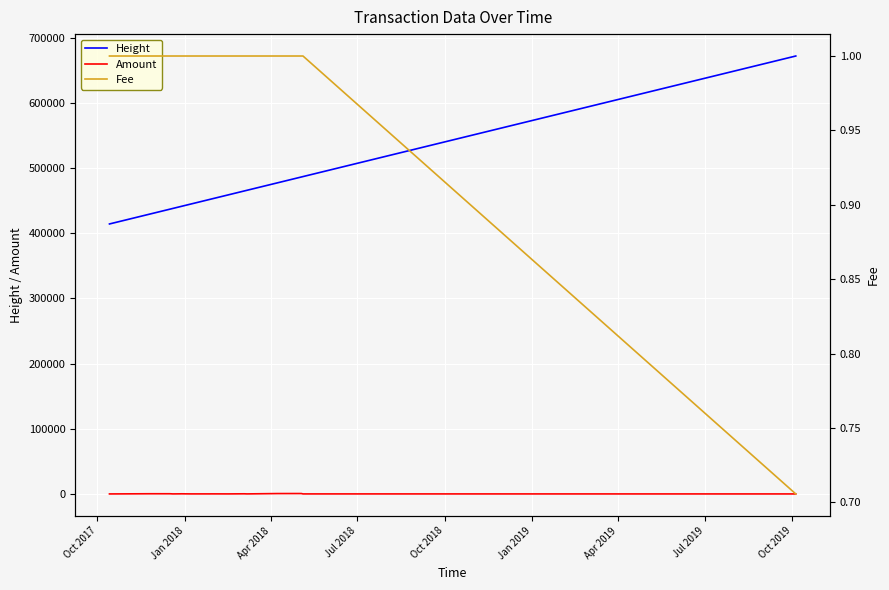

True or false: Amount and Height cross at least once.

False